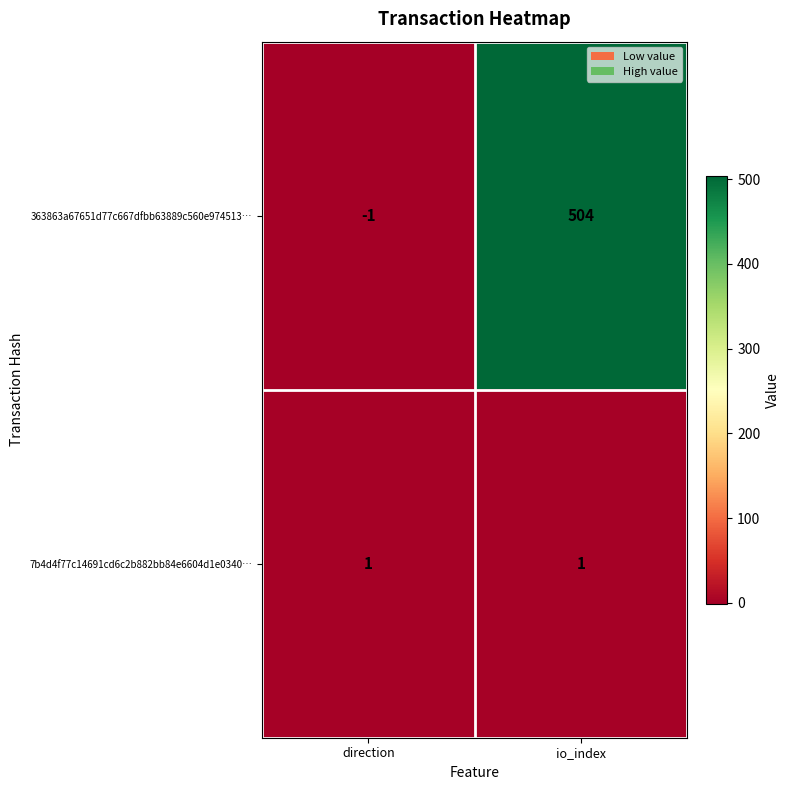

Which series changed the most between direction and io_index?

363863a67651d77c667dfbb63889c560e974513…